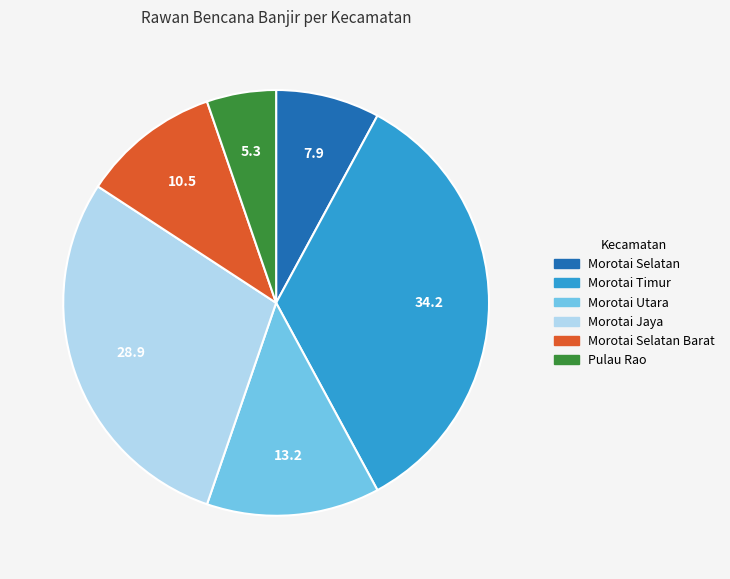

Between Morotai Selatan and Pulau Rao, which is larger?

Morotai Selatan